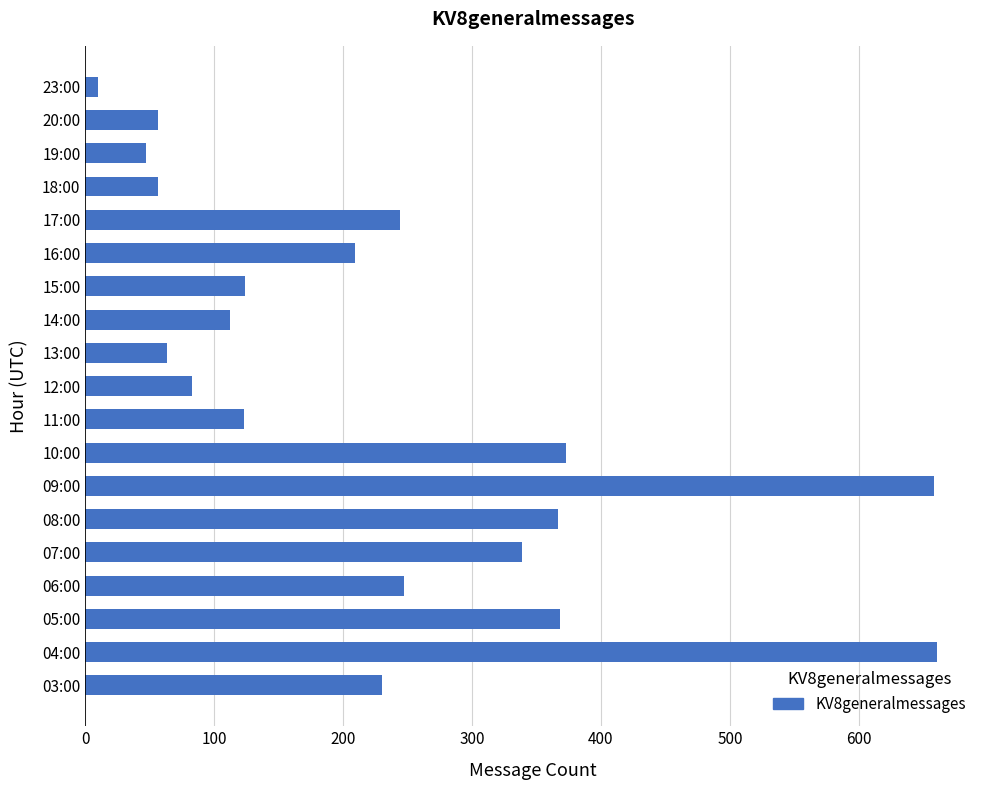

Does the chart contain stacked bars?

No